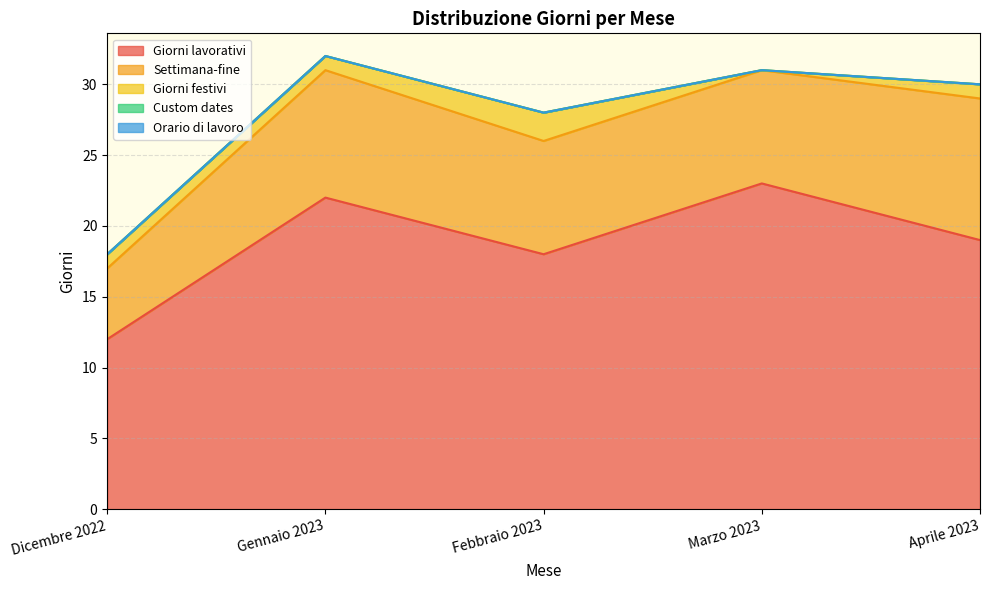

True or false: Orario di lavoro and Settimana-fine intersect in this chart.

False